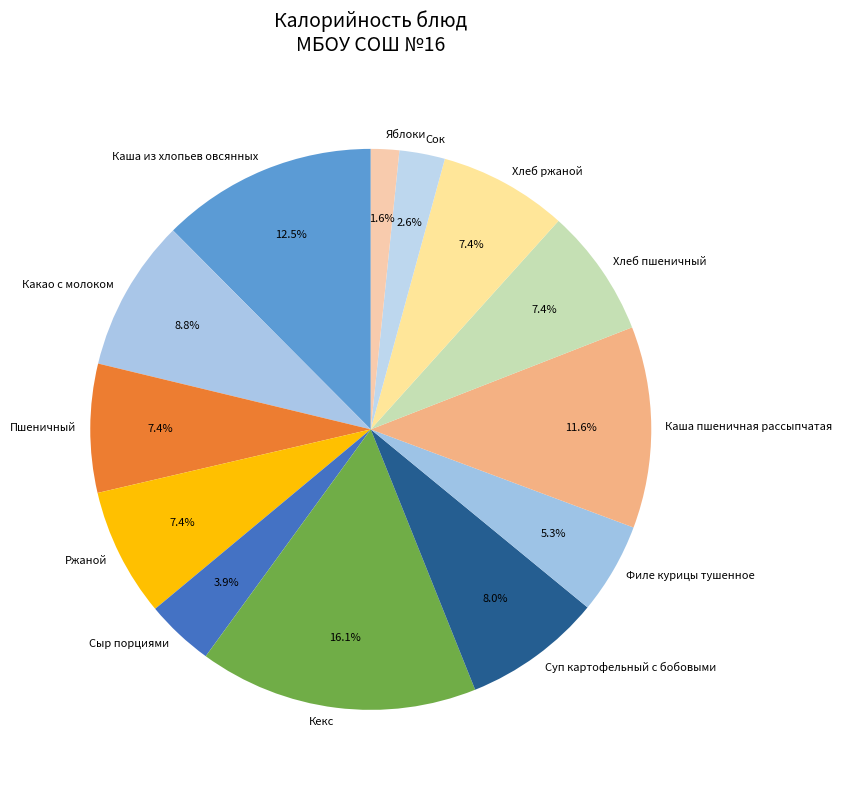

Which category has the biggest portion of the pie?

Кекс